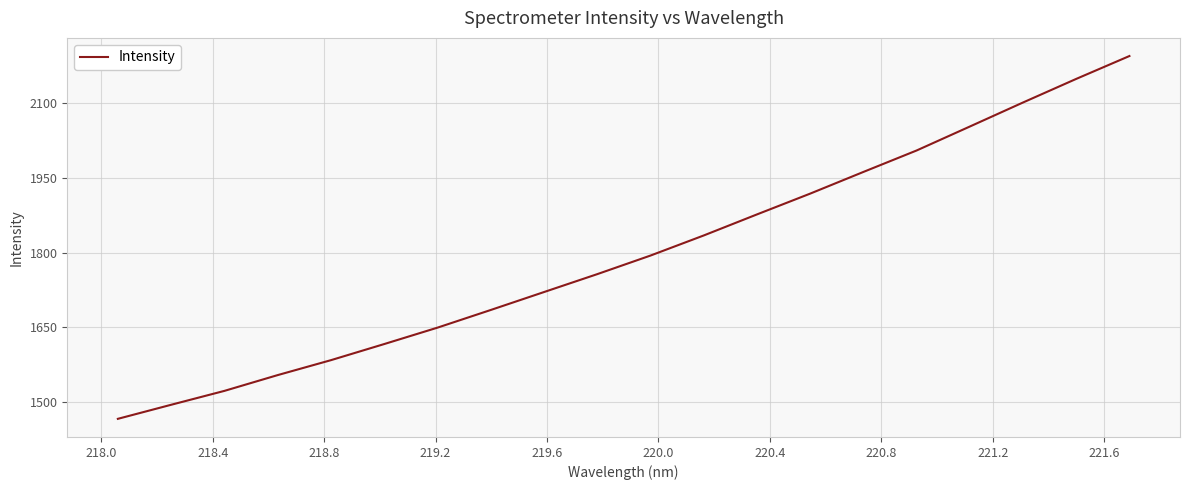

What is the difference between the maximum and minimum values?

729.0